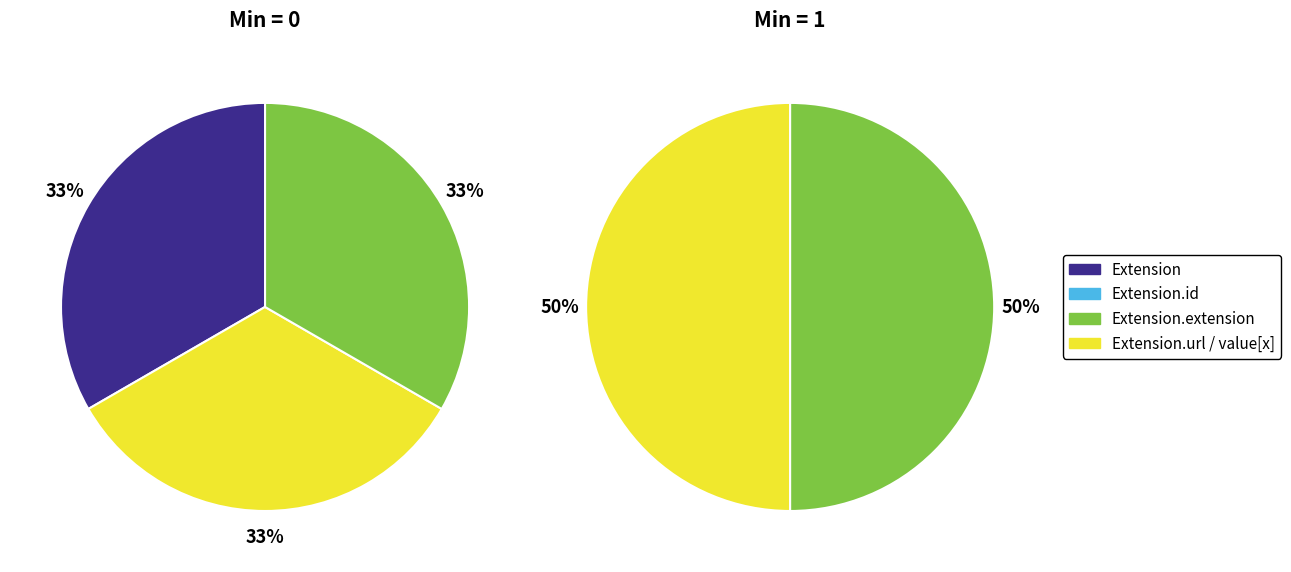

Do Extension.url and Extension.id together represent more than half of the pie?

No